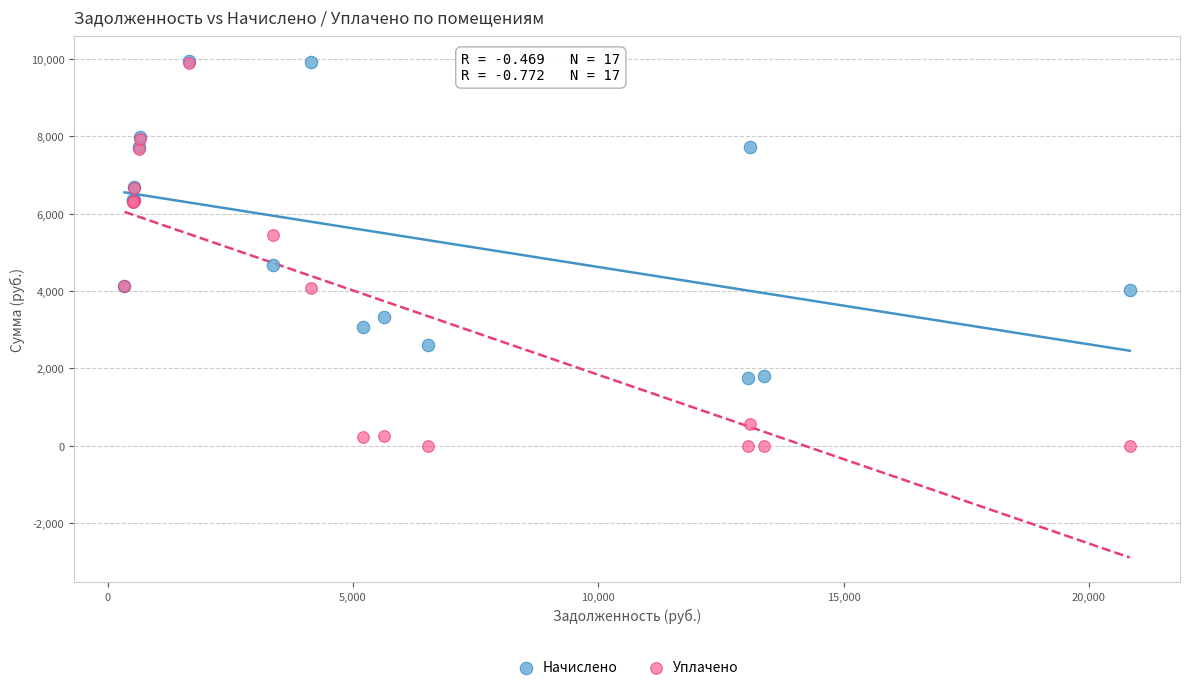

Across all series, what Y value is closest to 4976?

4669.1